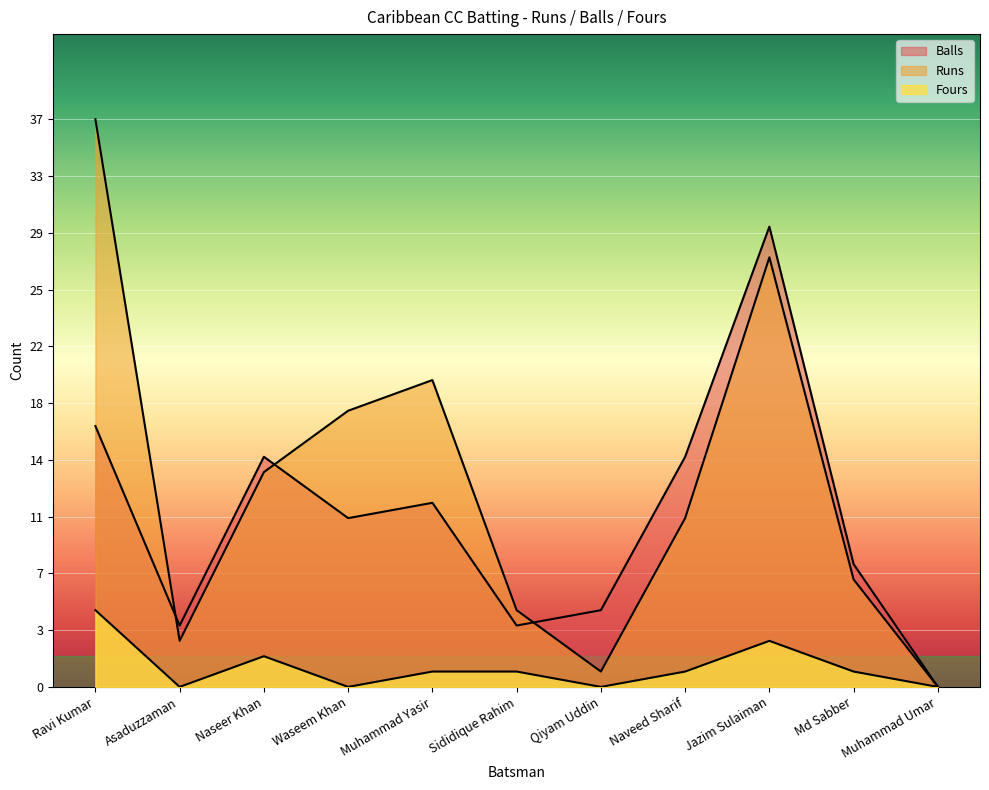

Which series has the widest spread of values?

Runs